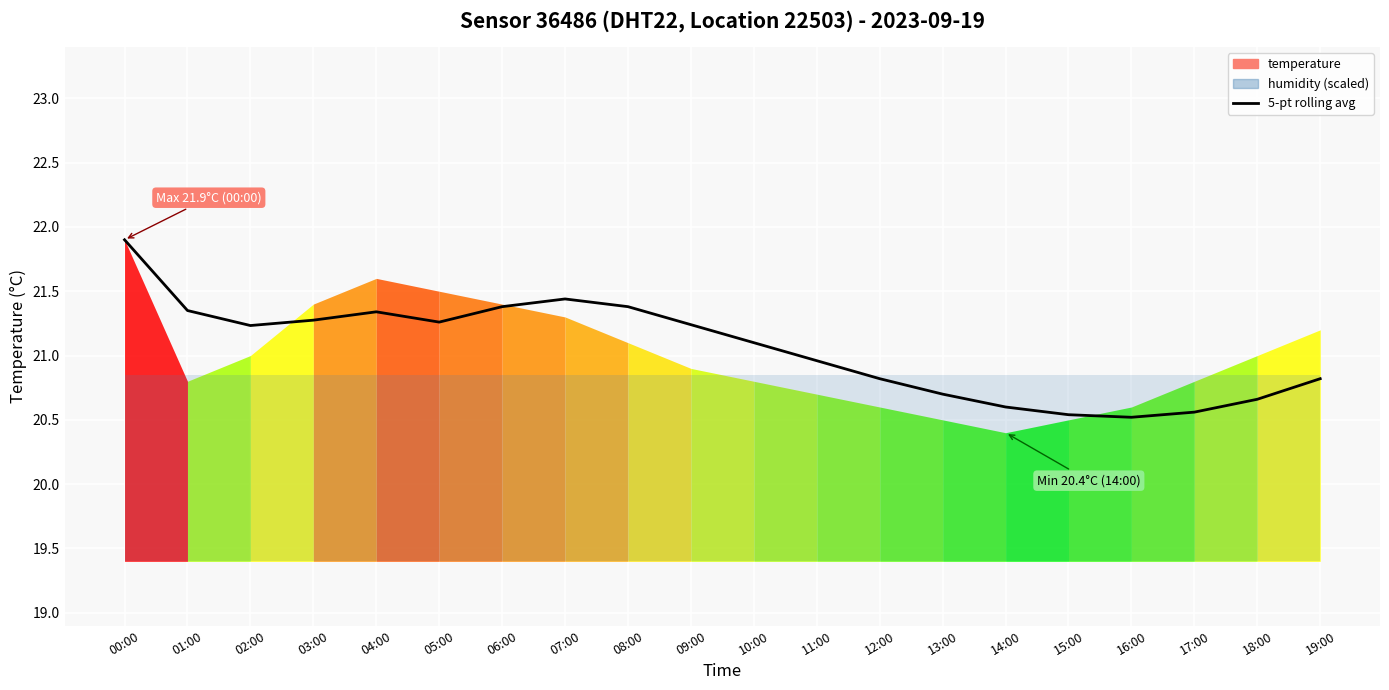

List the labels in order of value, smallest first.

16:00, 15:00, 17:00, 14:00, 18:00, 13:00, 12:00, 19:00, 11:00, 10:00, 02:00, 09:00, 05:00, 03:00, 04:00, 01:00, 06:00, 08:00, 07:00, 00:00